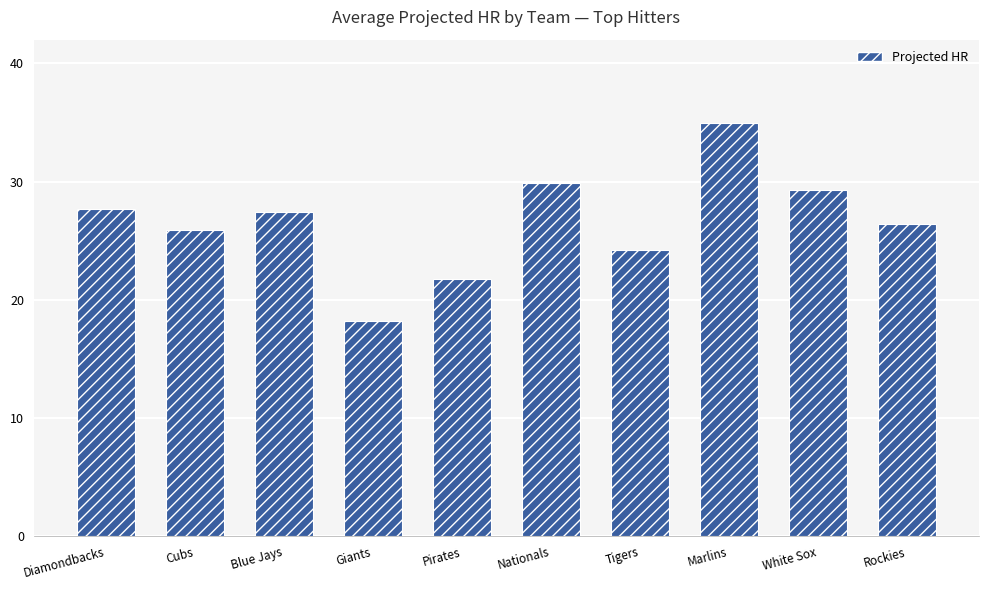

What is the ratio of the value at Tigers to the value at Diamondbacks?

0.9